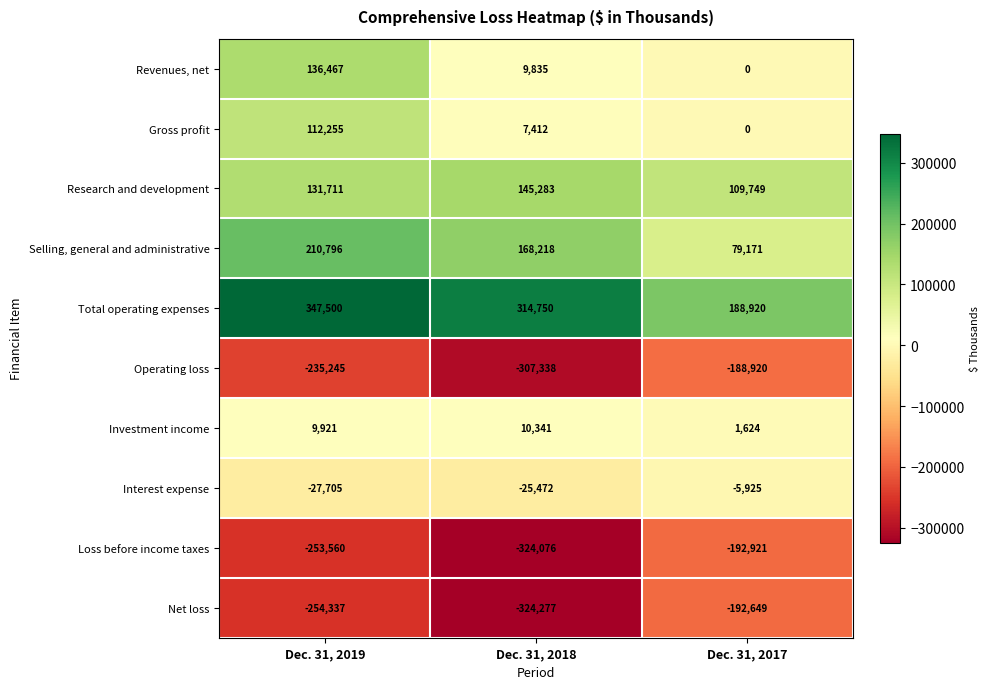

Reading left to right, list all the values displayed in this chart.

Revenues, net: Dec. 31, 2019=136467	Dec. 31, 2018=9835	Dec. 31, 2017=0
Gross profit: Dec. 31, 2019=112255	Dec. 31, 2018=7412	Dec. 31, 2017=0
Research and development: Dec. 31, 2019=131711	Dec. 31, 2018=145283	Dec. 31, 2017=109749
Selling, general and administrative: Dec. 31, 2019=210796	Dec. 31, 2018=168218	Dec. 31, 2017=79171
Total operating expenses: Dec. 31, 2019=347500	Dec. 31, 2018=314750	Dec. 31, 2017=188920
Operating loss: Dec. 31, 2019=-235245	Dec. 31, 2018=-307338	Dec. 31, 2017=-188920
Investment income: Dec. 31, 2019=9921	Dec. 31, 2018=10341	Dec. 31, 2017=1624
Interest expense: Dec. 31, 2019=-27705	Dec. 31, 2018=-25472	Dec. 31, 2017=-5925
Loss before income taxes: Dec. 31, 2019=-253560	Dec. 31, 2018=-324076	Dec. 31, 2017=-192921
Net loss: Dec. 31, 2019=-254337	Dec. 31, 2018=-324277	Dec. 31, 2017=-192649